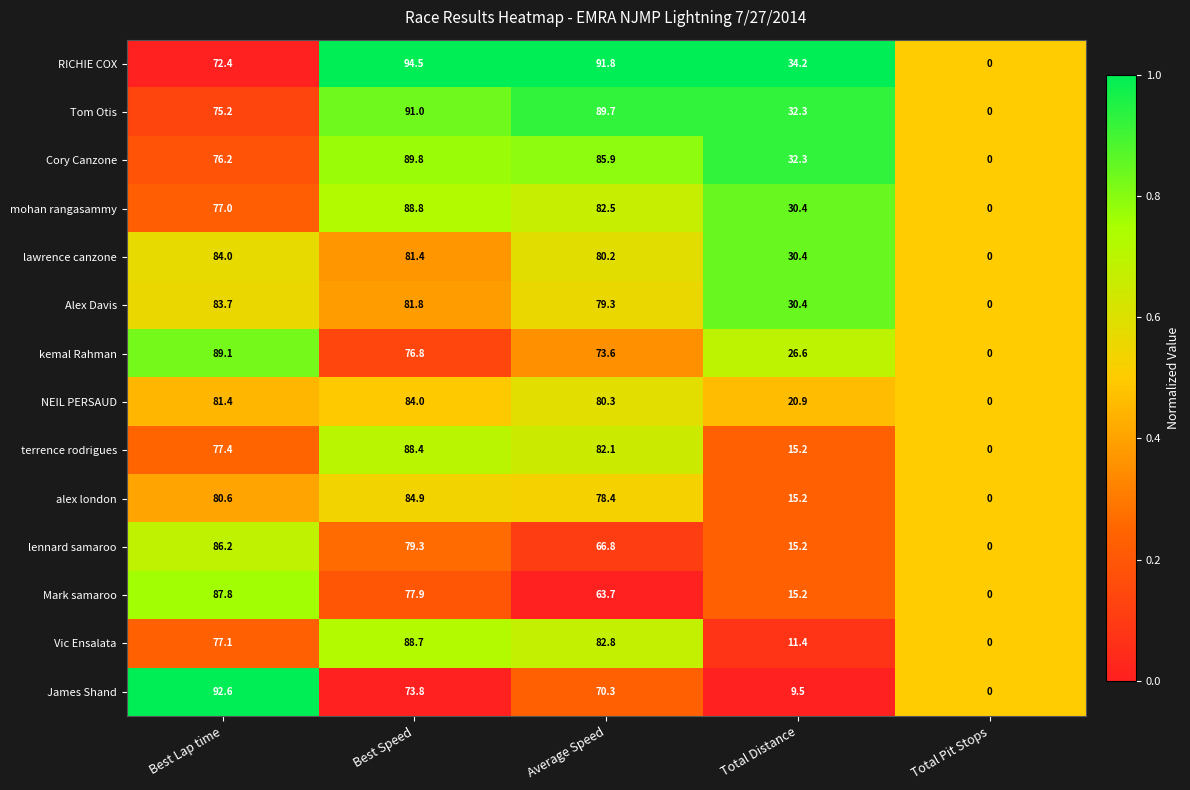

The kemal Rahman series shows 59.0 at Best Lap time. True or false?

False